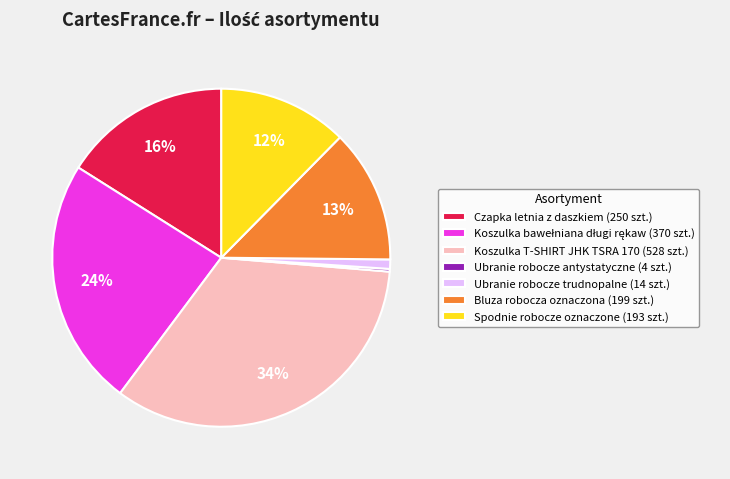

Does any single category account for the majority?

No